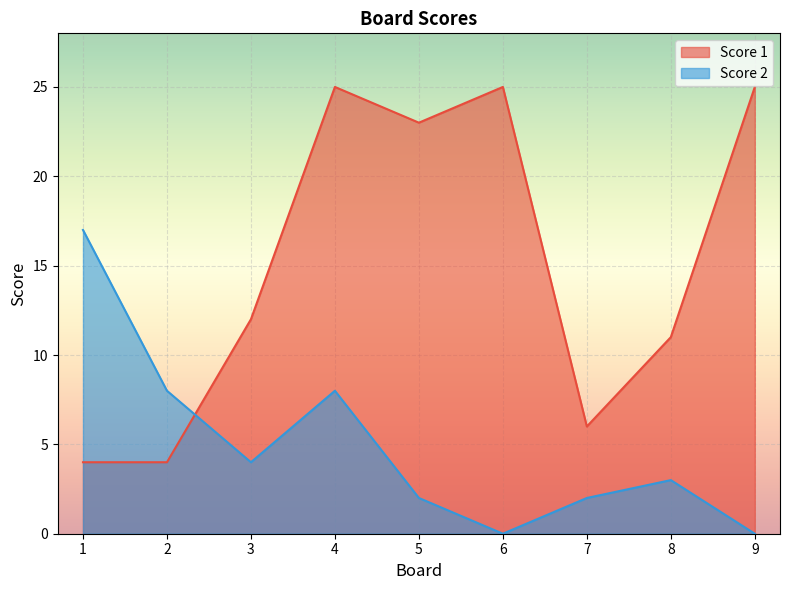

What is the greatest value displayed?

25